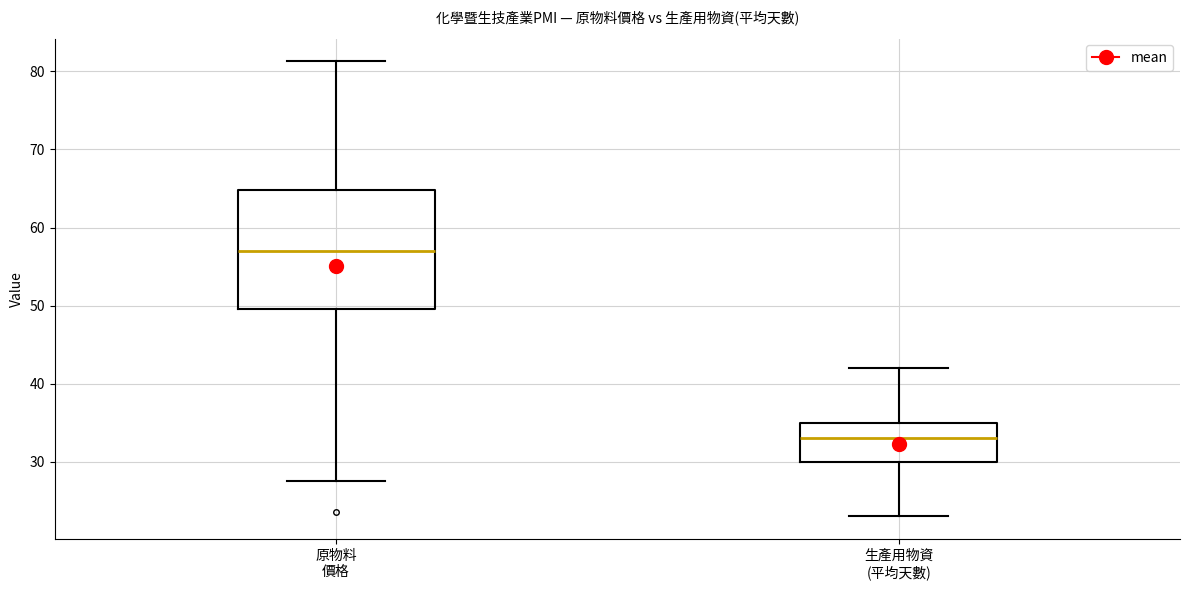

Comparing the boxes themselves (not the whiskers), which one is the tallest?

原物料 價格